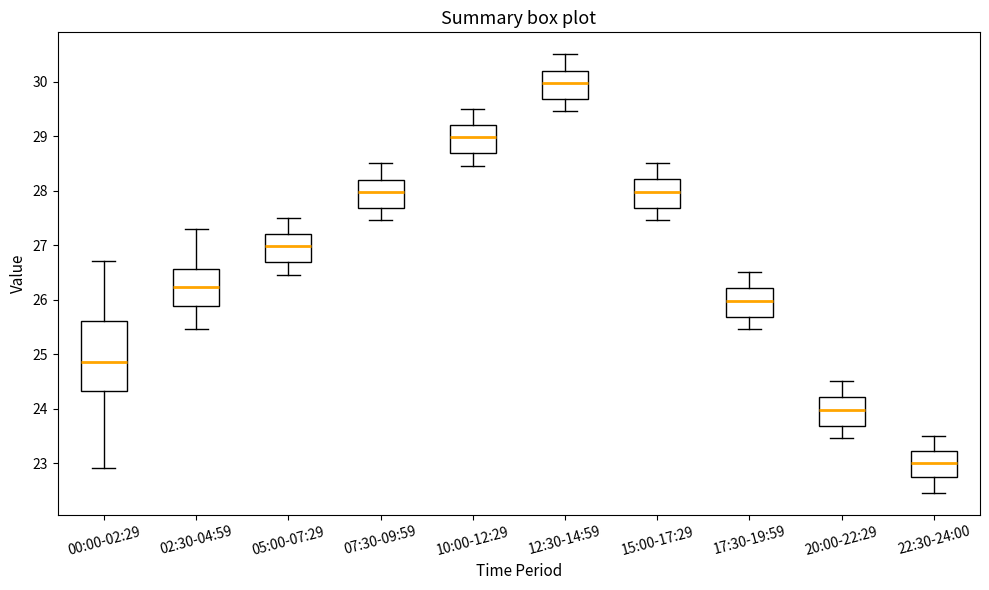

Which box's median line is the lowest?

22:30-24:00